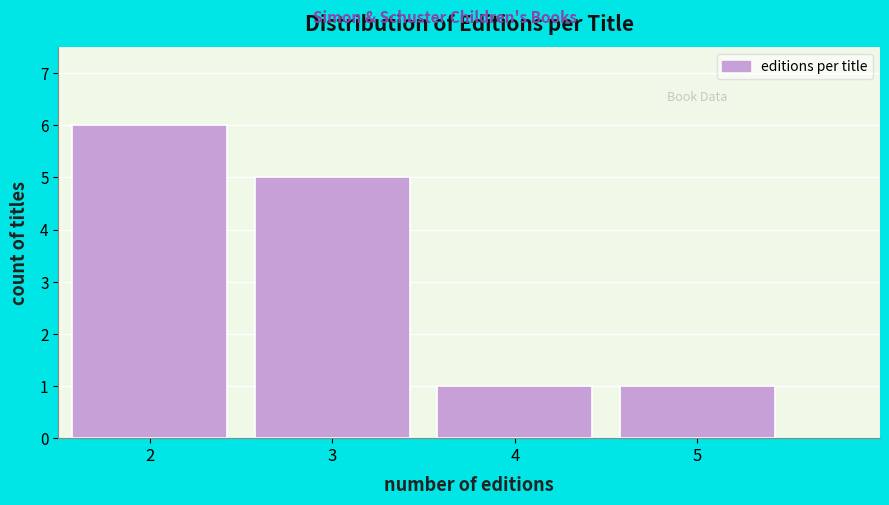

Reading left to right, list every bar in this chart as the range it spans on the x-axis followed by its height. The values are not printed on the chart, so give them approximately, as read against the axis.

1.5 to 2.5: 6
2.5 to 3.5: 5
3.5 to 4.5: 1
4.5 to 5.5: 1